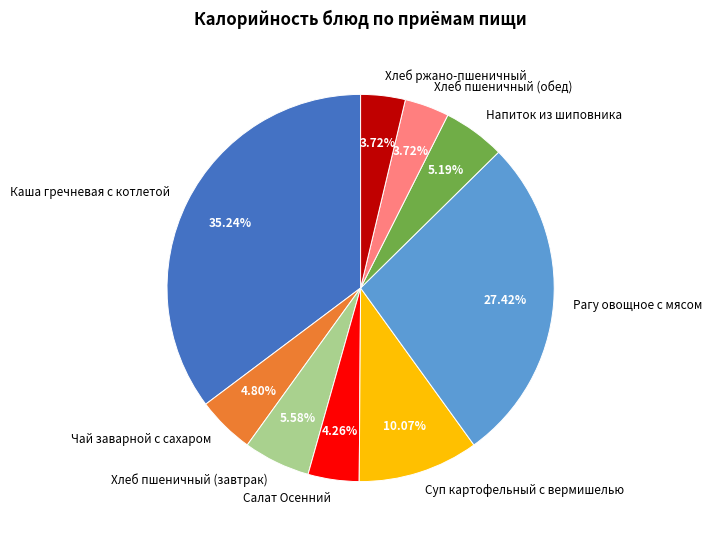

Which category has the biggest portion of the pie?

Каша гречневая с котлетой